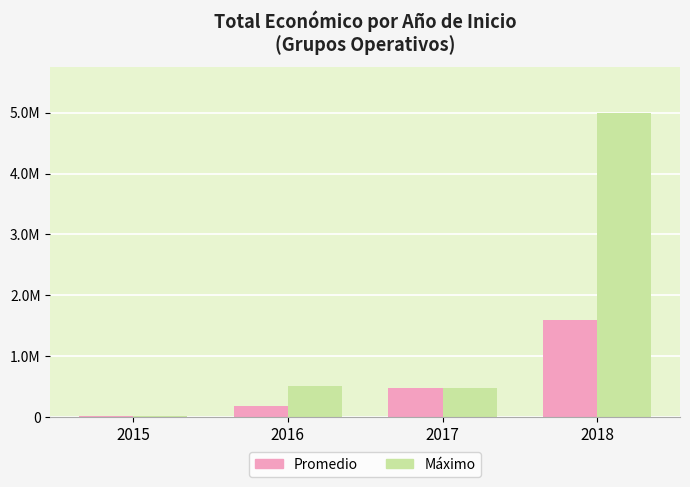

Which series changed the most between 2016 and 2017?

Promedio